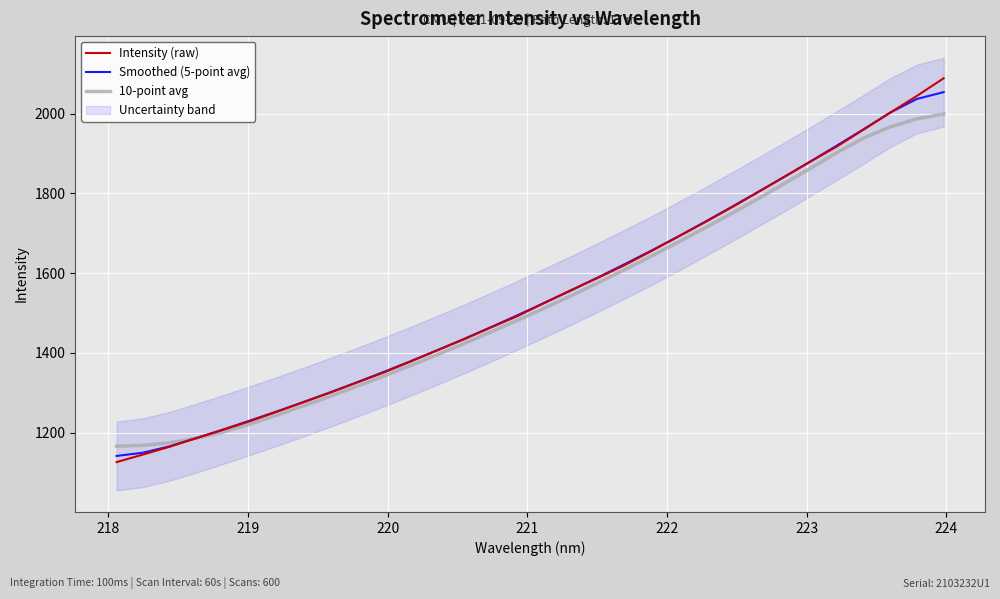

What is the lowest value of the Smoothed (5-point avg) series?

1142.0